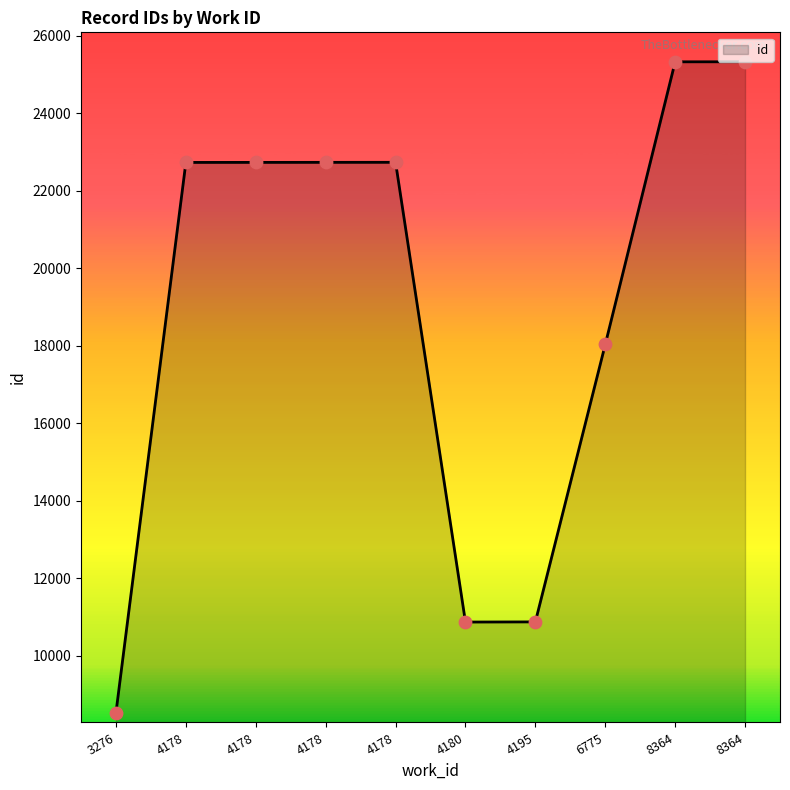

What is the ratio of the value at 4180 to the value at 4178?

0.5